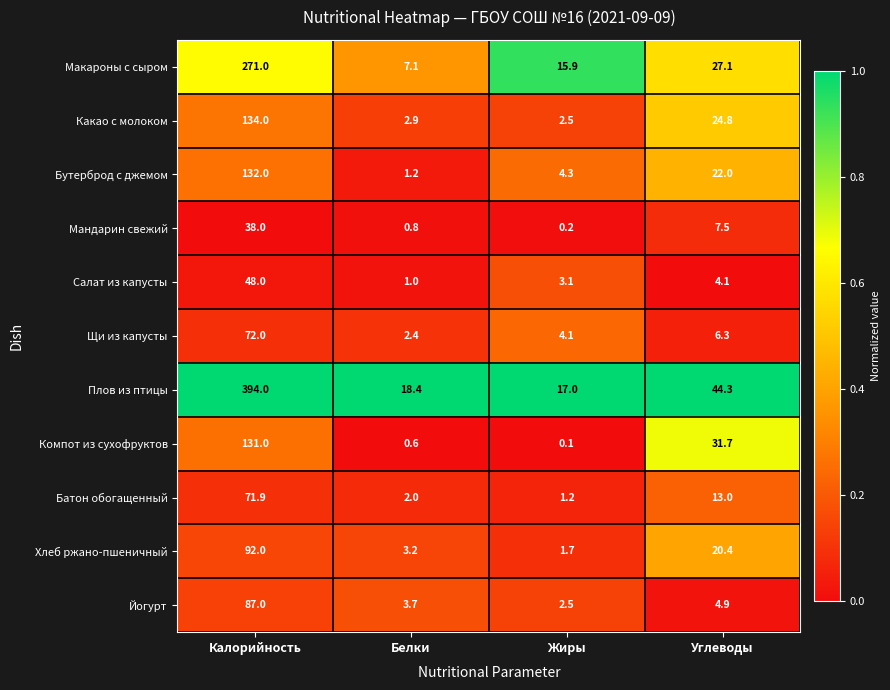

Which label corresponds to the largest value in the chart?

Калорийность